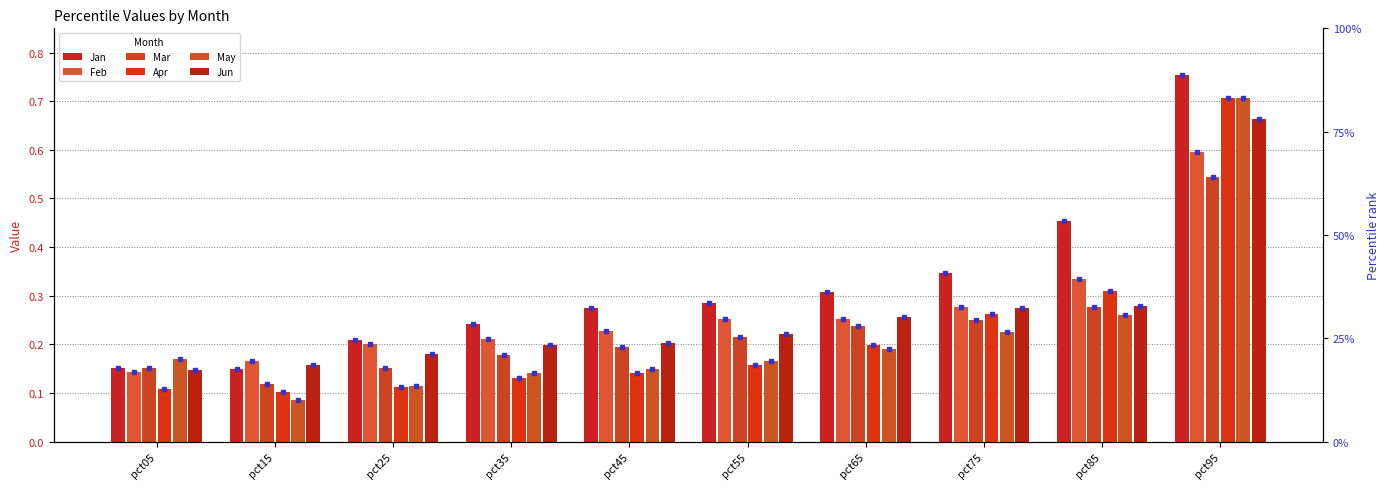

Between pct85 and pct05, which is larger?

pct85